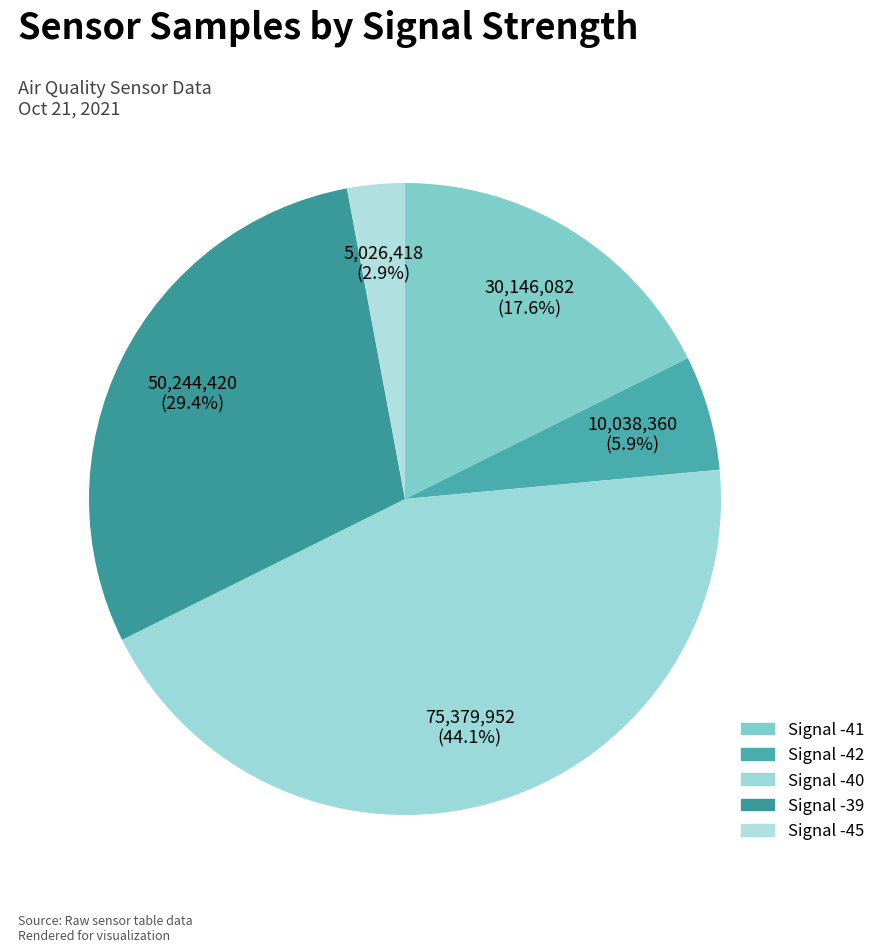

How many segments does this pie chart have?

5